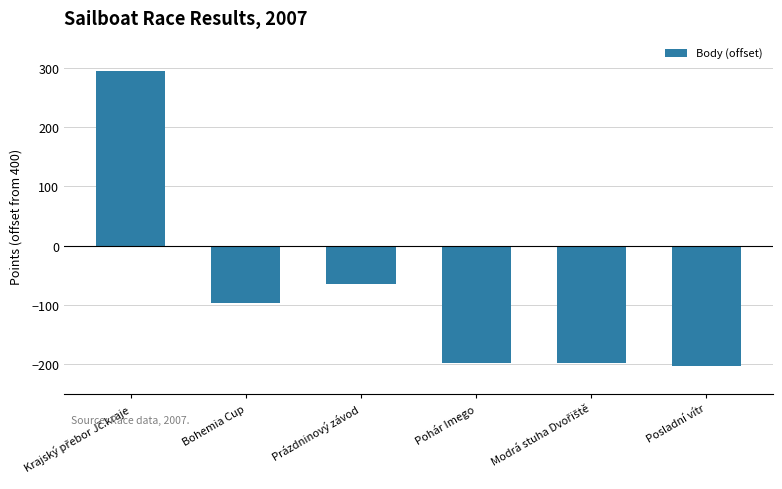

What is the value of the 4th bar from the left?

-198